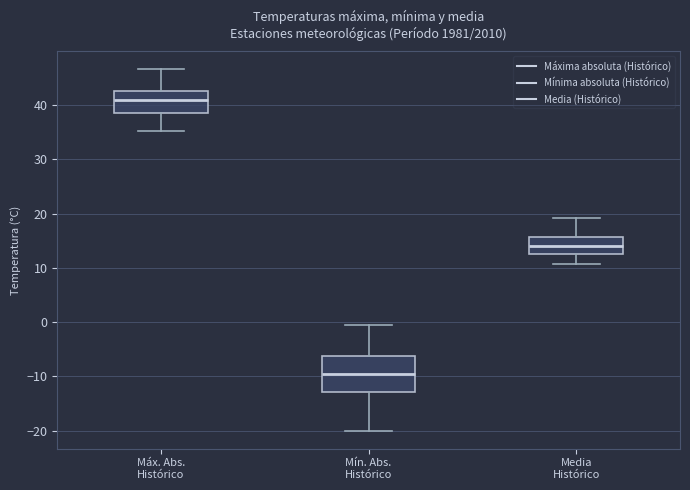

Reading left to right, transcribe this box plot: for each box, give where its median line is, the range the box spans, and where its two whiskers end, as read against the y-axis. The values are not printed on the chart, so give them approximately, as read against the axis.

Máx. Abs. Histórico: median 41, box 39 to 43, whiskers 35 to 47
Mín. Abs. Histórico: median -10, box -13 to -6, whiskers -20 to 0
Media Histórico: median 14, box 13 to 16, whiskers 11 to 19